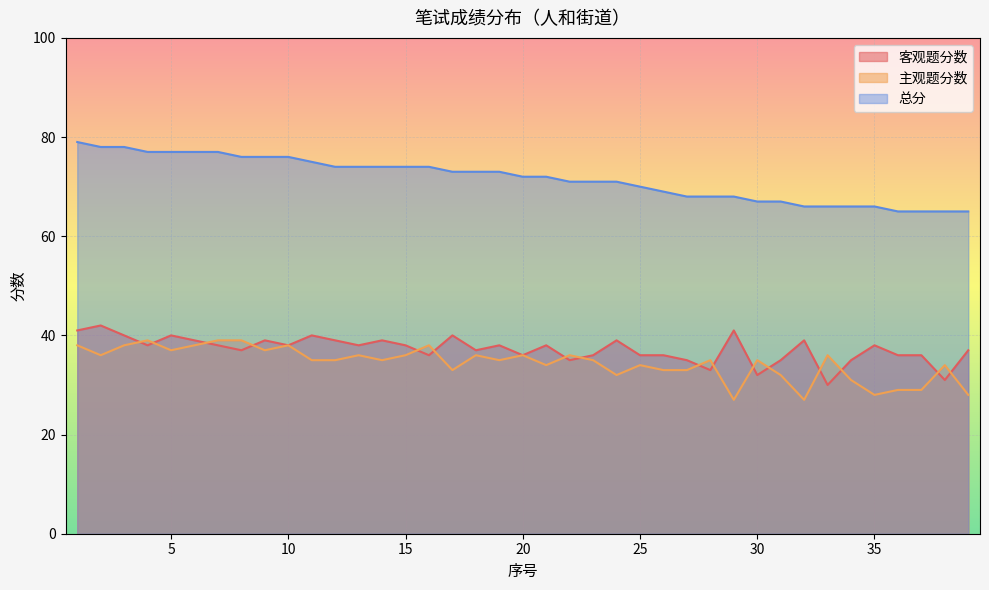

Reading left to right, transcribe all the data shown in this chart.

客观题分数: 1=41	2=42	3=40	4=38	5=40	6=39	7=38	8=37	9=39	10=38	11=40	12=39	13=38	14=39	15=38	16=36	17=40	18=37	19=38	20=36	21=38	22=35	23=36	24=39	25=36	26=36	27=35	28=33	29=41	30=32	31=35	32=39	33=30	34=35	35=38	36=36	37=36	38=31	39=37
主观题分数: 1=38	2=36	3=38	4=39	5=37	6=38	7=39	8=39	9=37	10=38	11=35	12=35	13=36	14=35	15=36	16=38	17=33	18=36	19=35	20=36	21=34	22=36	23=35	24=32	25=34	26=33	27=33	28=35	29=27	30=35	31=32	32=27	33=36	34=31	35=28	36=29	37=29	38=34	39=28
总分: 1=79	2=78	3=78	4=77	5=77	6=77	7=77	8=76	9=76	10=76	11=75	12=74	13=74	14=74	15=74	16=74	17=73	18=73	19=73	20=72	21=72	22=71	23=71	24=71	25=70	26=69	27=68	28=68	29=68	30=67	31=67	32=66	33=66	34=66	35=66	36=65	37=65	38=65	39=65